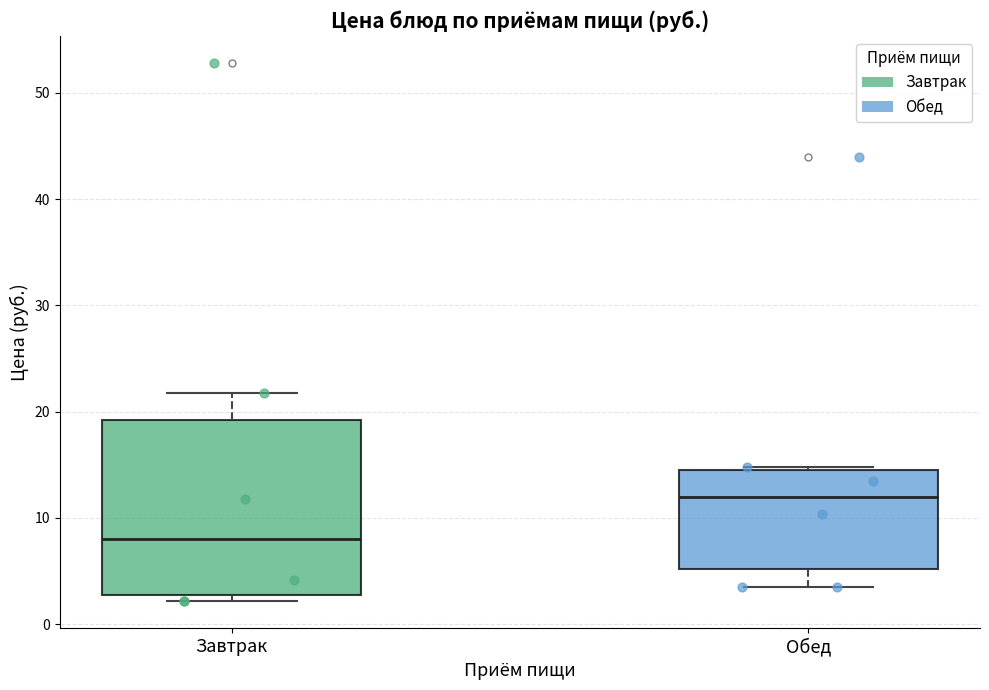

Reading left to right, transcribe this box plot: for each box, give where its median line is, the range the box spans, and where its two whiskers end, as read against the y-axis. The values are not printed on the chart, so give them approximately, as read against the axis.

Завтрак: median 8, box 3 to 19, whiskers 2 to 22
Обед: median 12, box 5 to 14, whiskers 4 to 15